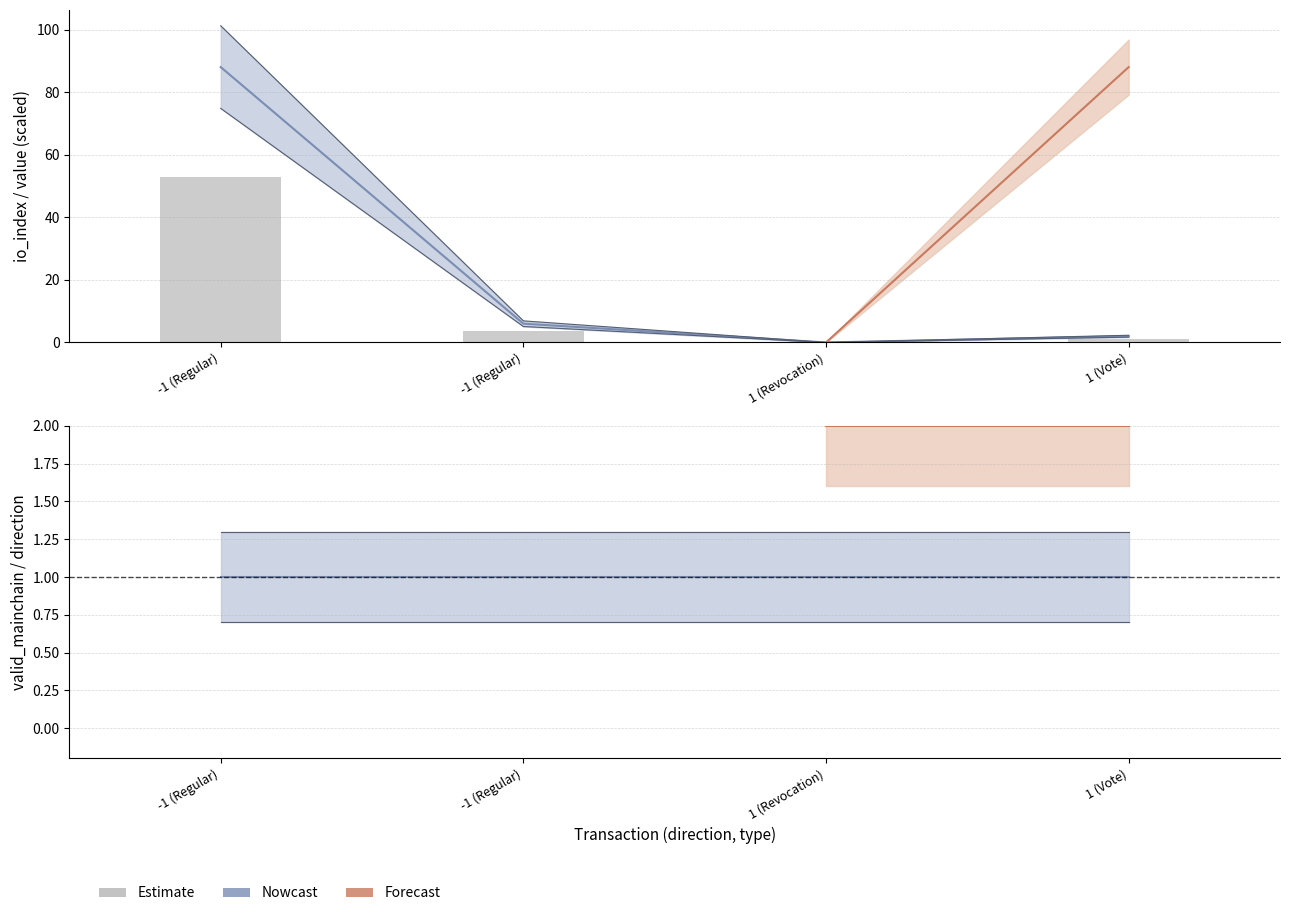

What is the label of the 1st bar from the left?

-1 (Regular)